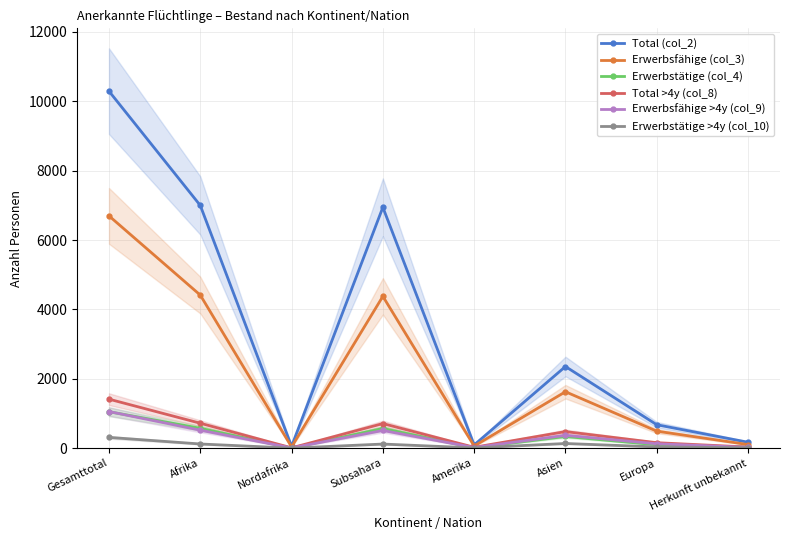

What is the total value across all series at Gesamttotal?

20818